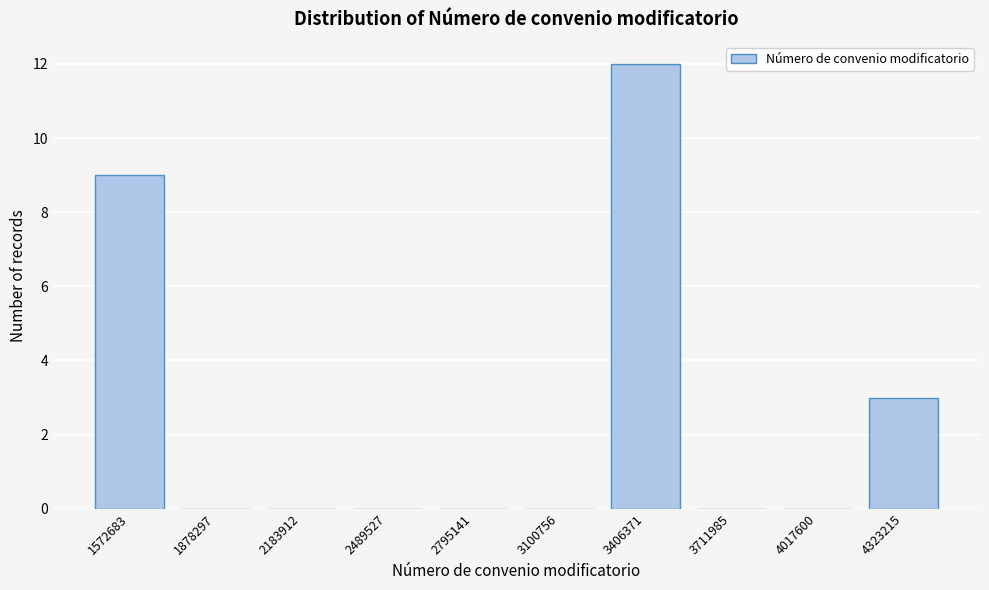

Reading left to right, list all the values displayed in this chart.

1572683=9	1878297=0	2183912=0	2489527=0	2795141=0	3100756=0	3406371=12	3711985=0	4017600=0	4323215=3